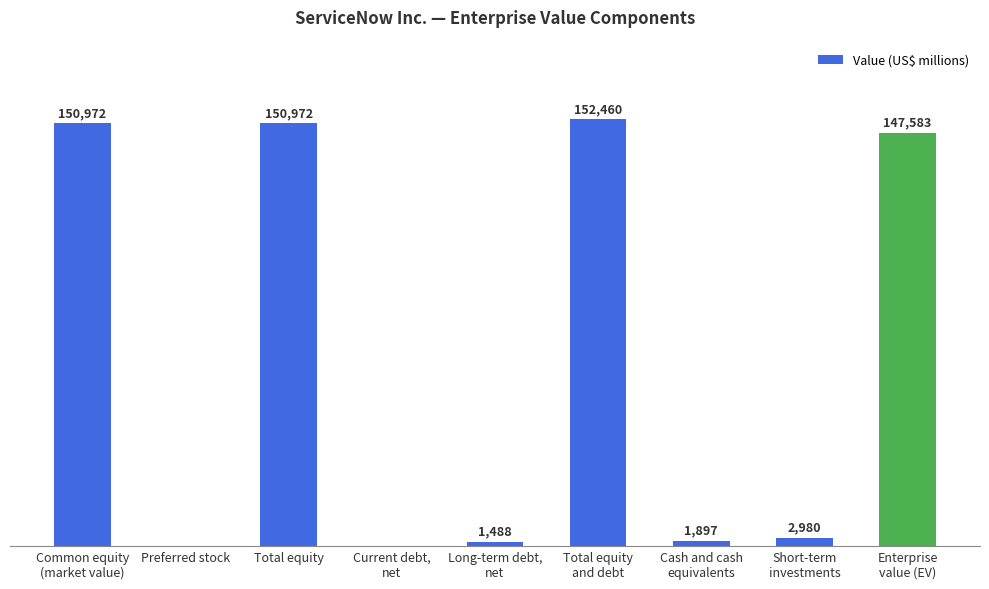

Between Preferred stock and Total equity, which is larger?

Total equity